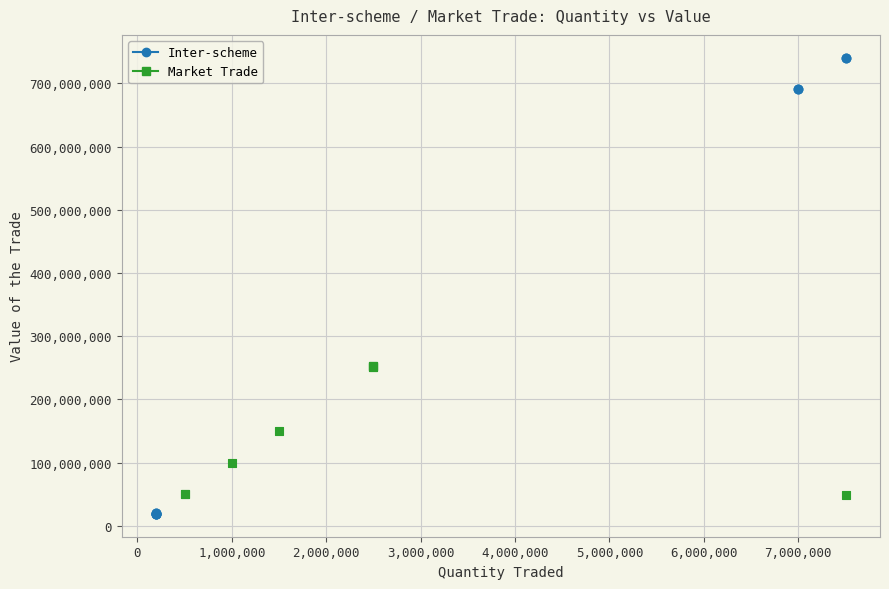

Which series has the widest spread of Y values?

Inter-scheme